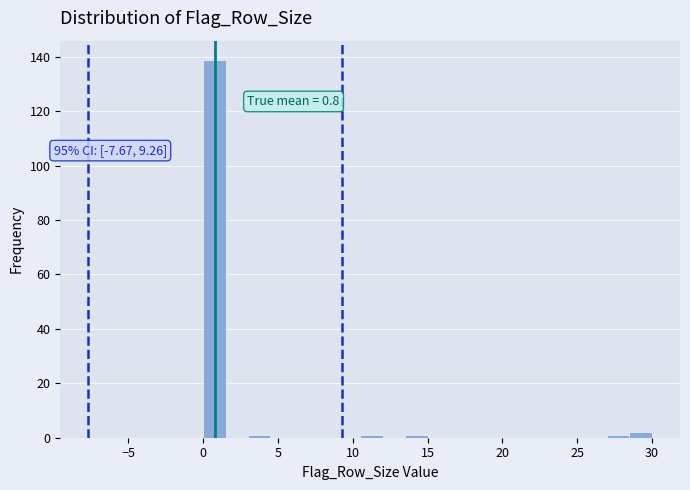

Around what value on the x-axis is the tallest bar? Give the approximate position of its centre, as read against the axis.

1.0